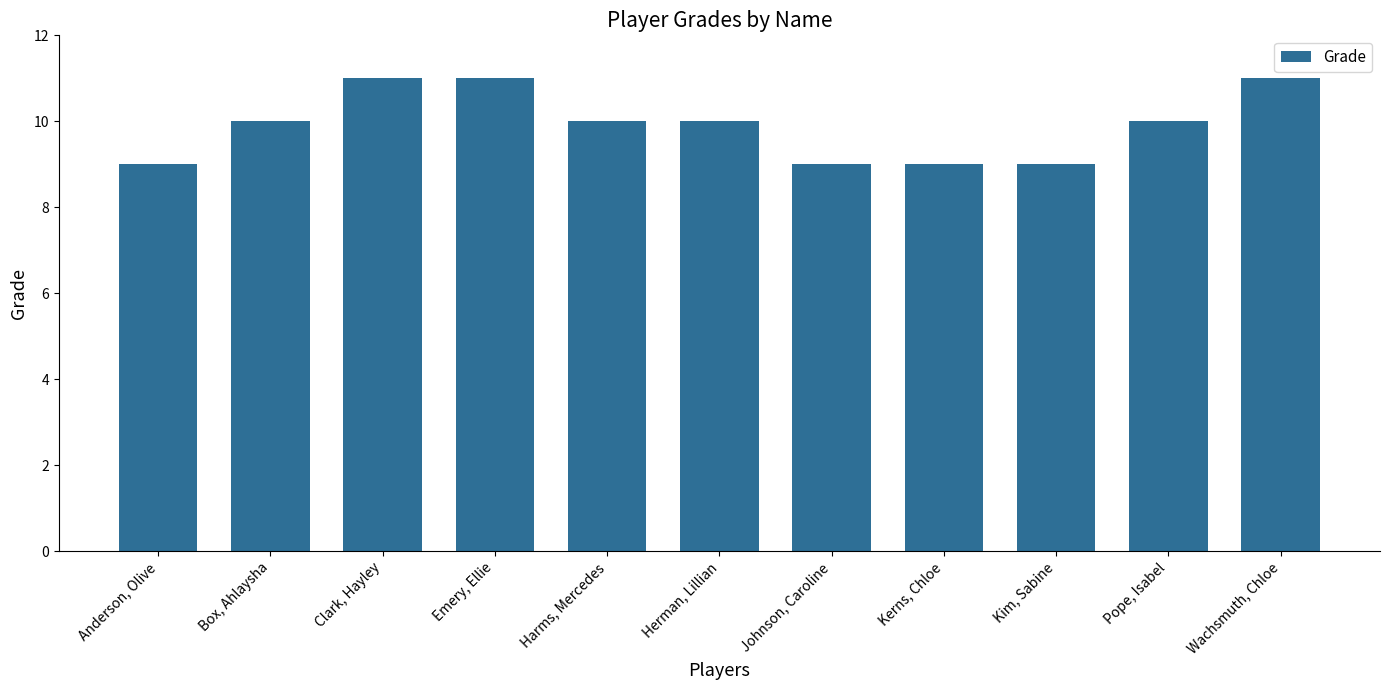

Are the bars horizontal?

No